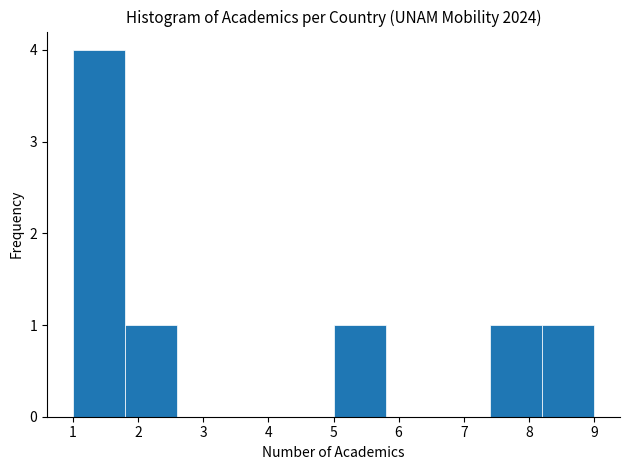

What is the height of the bar covering 8.2 to 9.0 on the x-axis? The values are not printed on the chart, so give them approximately, as read against the axis.

1